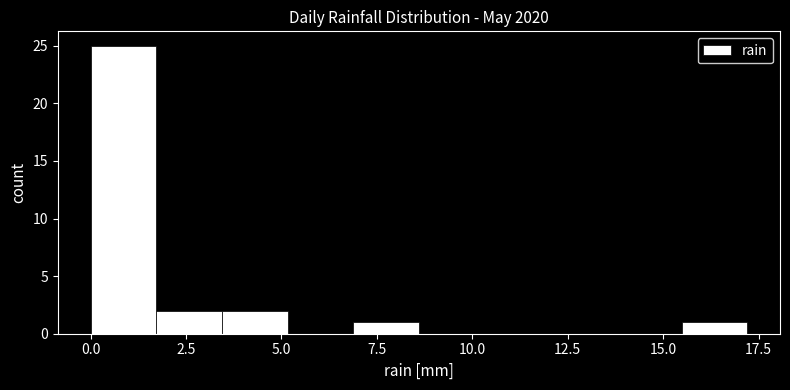

Around what value on the x-axis is the tallest bar? Give the approximate position of its centre, as read against the axis.

1.0